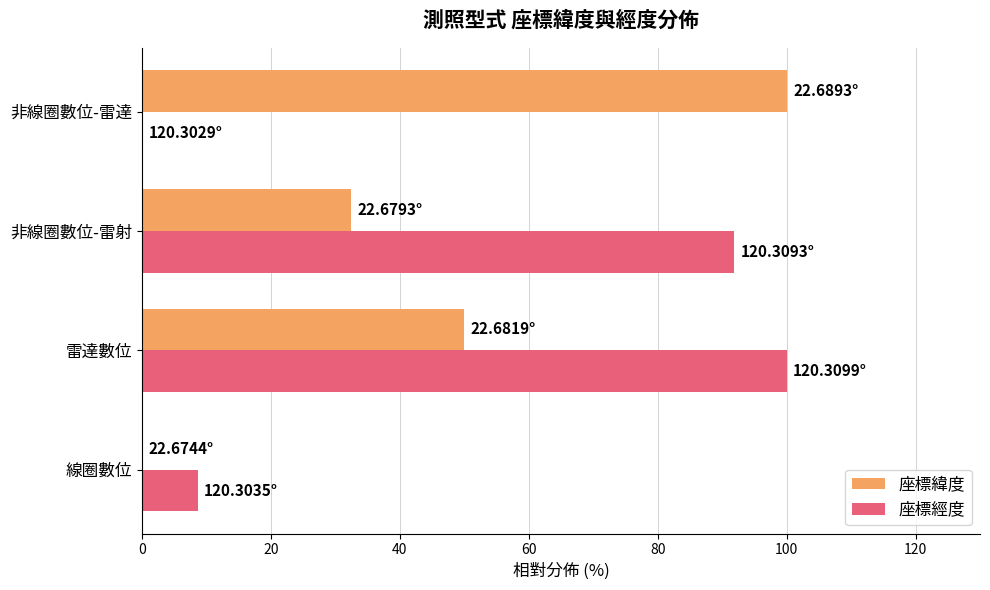

What is the sum of the 座標經度 values at 雷達數位 and 線圈數位?

108.7